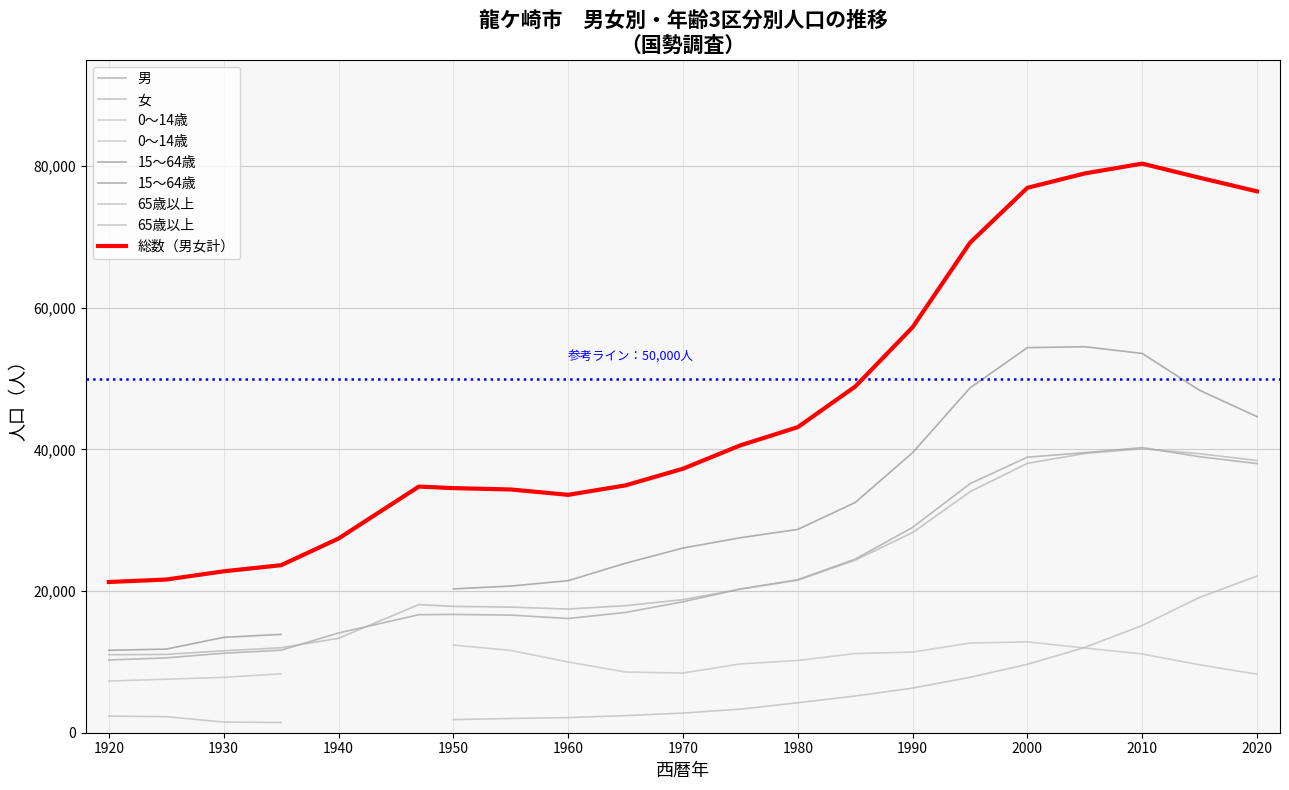

Which series has the largest total across all categories?

総数（男女計）